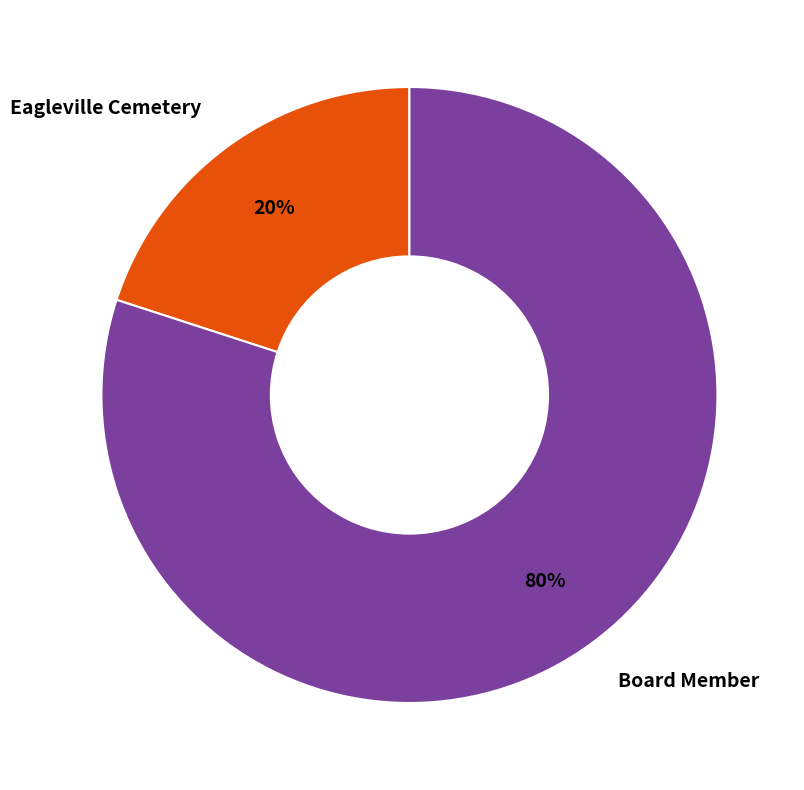

Count the number of slices in the pie.

2